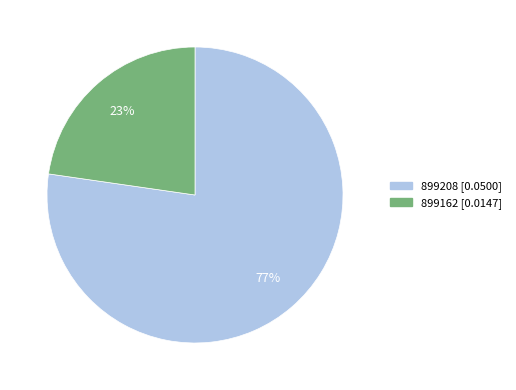

Between 899208 and 899162, which is larger?

899208